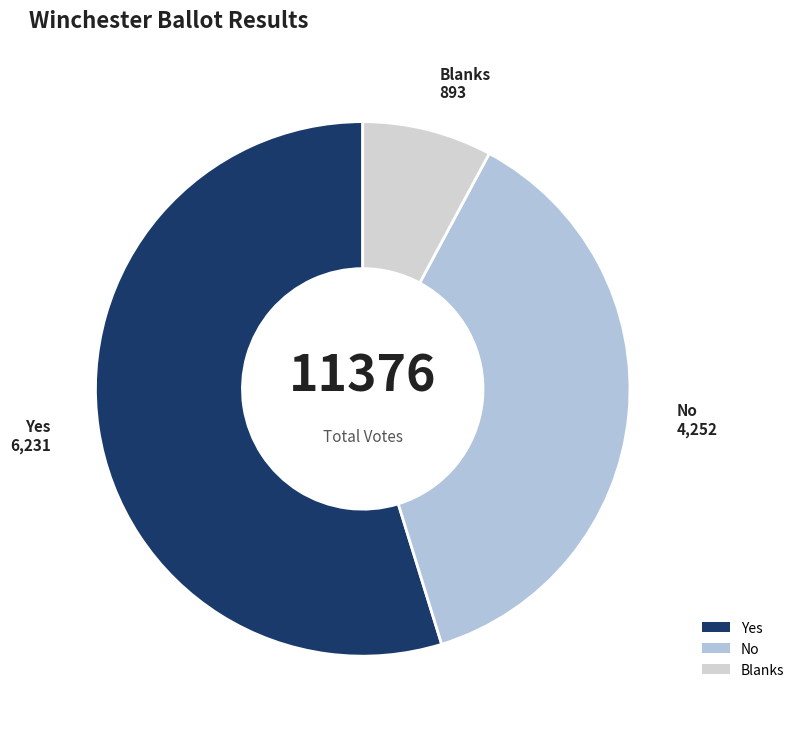

Approximately how many times larger is the value at Yes compared to No?

1.5